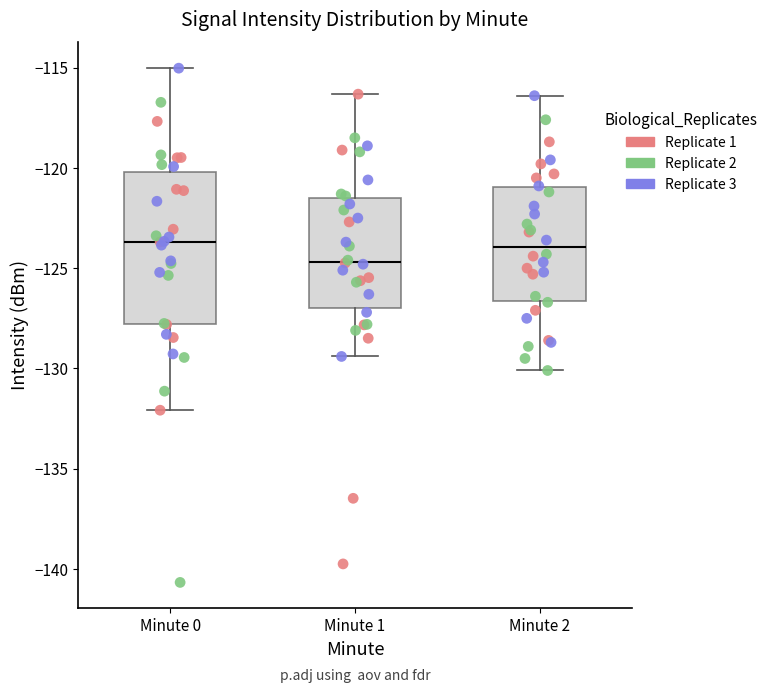

Where is the lower edge of the box for Minute 0 on the y-axis? The values are not printed on the chart, so give them approximately, as read against the axis.

-128.0